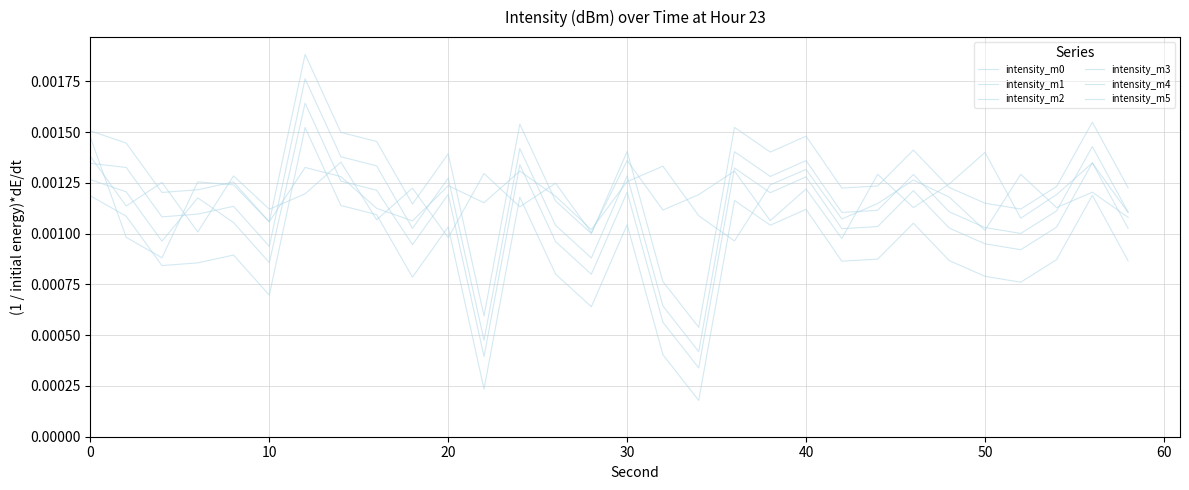

Reading right to left, transcribe all the data shown in this chart.

intensity_m0: 0.0	0.0	0.0	0.0	0.0	0.0	0.0	0.0	0.0	0.0	0.0	0.0	0.0	0.0	0.0	0.0	0.0	0.0	0.0	0.0	0.0	0.0	0.0	0.0	0.0	0.0	0.0	0.0	0.0	0.0
intensity_m1: 0.0	0.0	0.0	0.0	0.0	0.0	0.0	0.0	0.0	0.0	0.0	0.0	0.0	0.0	0.0	0.0	0.0	0.0	0.0	0.0	0.0	0.0	0.0	0.0	0.0	0.0	0.0	0.0	0.0	0.0
intensity_m2: 0.0	0.0	0.0	0.0	0.0	0.0	0.0	0.0	0.0	0.0	0.0	0.0	0.0	0.0	0.0	0.0	0.0	0.0	0.0	0.0	0.0	0.0	0.0	0.0	0.0	0.0	0.0	0.0	0.0	0.0
intensity_m3: 0.0	0.0	0.0	0.0	0.0	0.0	0.0	0.0	0.0	0.0	0.0	0.0	0.0	0.0	0.0	0.0	0.0	0.0	0.0	0.0	0.0	0.0	0.0	0.0	0.0	0.0	0.0	0.0	0.0	0.0
intensity_m4: 0.0	0.0	0.0	0.0	0.0	0.0	0.0	0.0	0.0	0.0	0.0	0.0	0.0	0.0	0.0	0.0	0.0	0.0	0.0	0.0	0.0	0.0	0.0	0.0	0.0	0.0	0.0	0.0	0.0	0.0
intensity_m5: 0.0	0.0	0.0	0.0	0.0	0.0	0.0	0.0	0.0	0.0	0.0	0.0	0.0	0.0	0.0	0.0	0.0	0.0	0.0	0.0	0.0	0.0	0.0	0.0	0.0	0.0	0.0	0.0	0.0	0.0